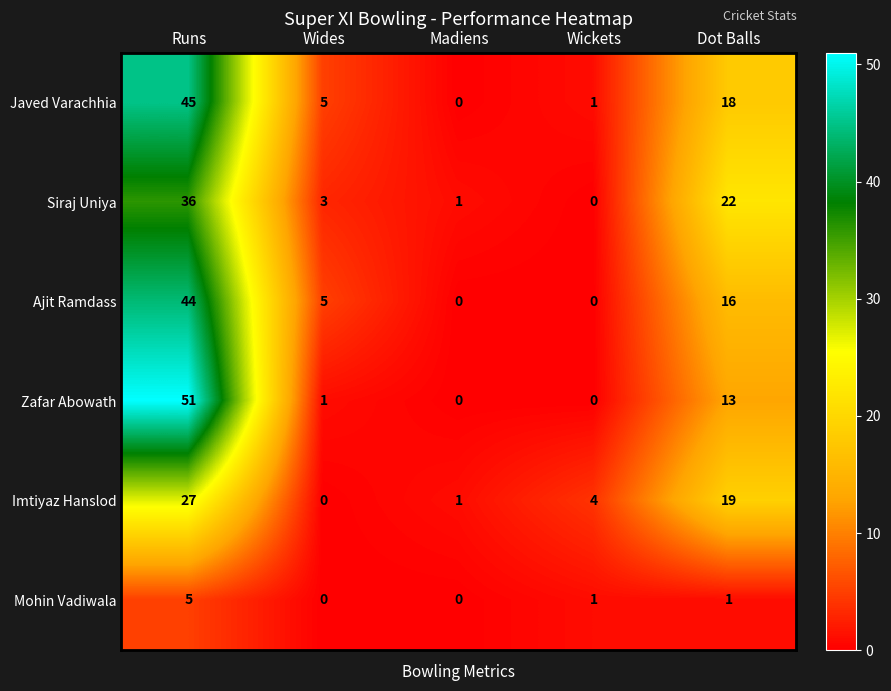

Which series changed the most between Runs and Dot Balls?

Zafar Abowath